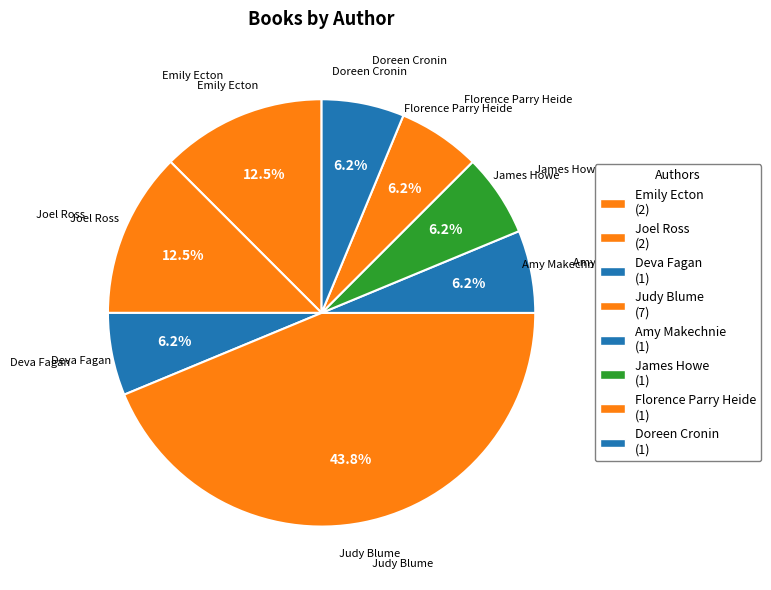

Count the number of slices in the pie.

8